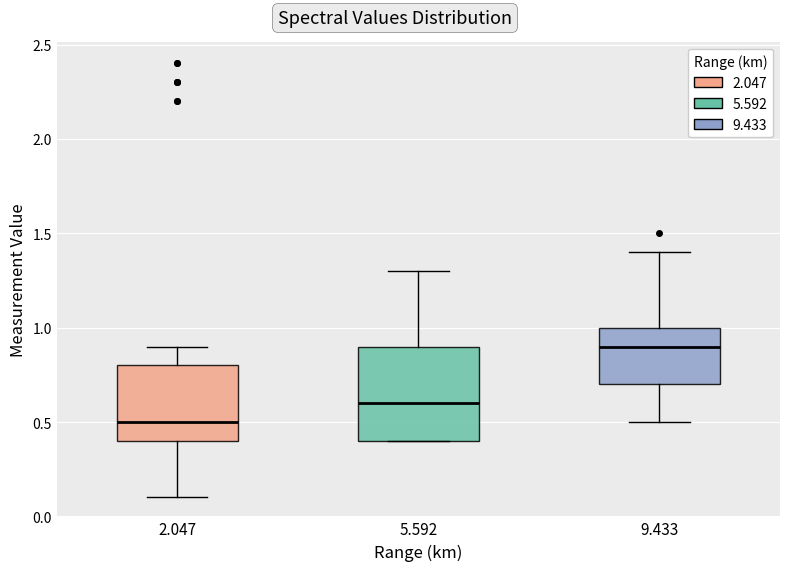

Reading left to right, transcribe this box plot: for each box, give where its median line is, the range the box spans, and where its two whiskers end, as read against the y-axis. The values are not printed on the chart, so give them approximately, as read against the axis.

2.047: median 0.5, box 0.4 to 0.8, whiskers 0.1 to 0.9
5.592: median 0.6, box 0.4 to 0.9, whiskers 0.4 to 1.3
9.433: median 0.9, box 0.7 to 1.0, whiskers 0.5 to 1.4